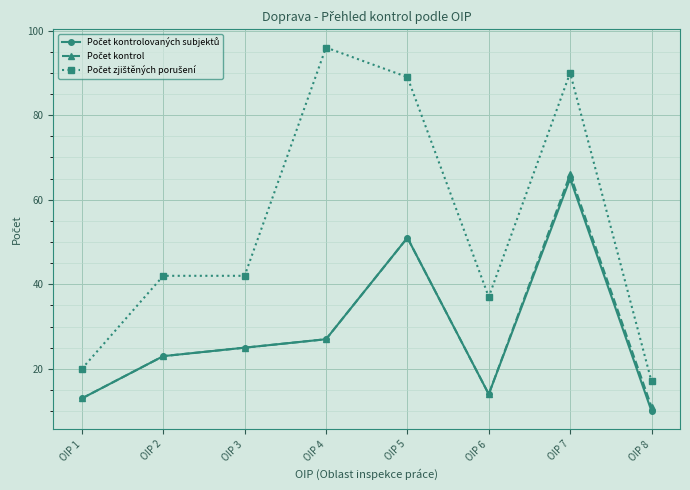

What is the total value across all series at OIP 2?

88